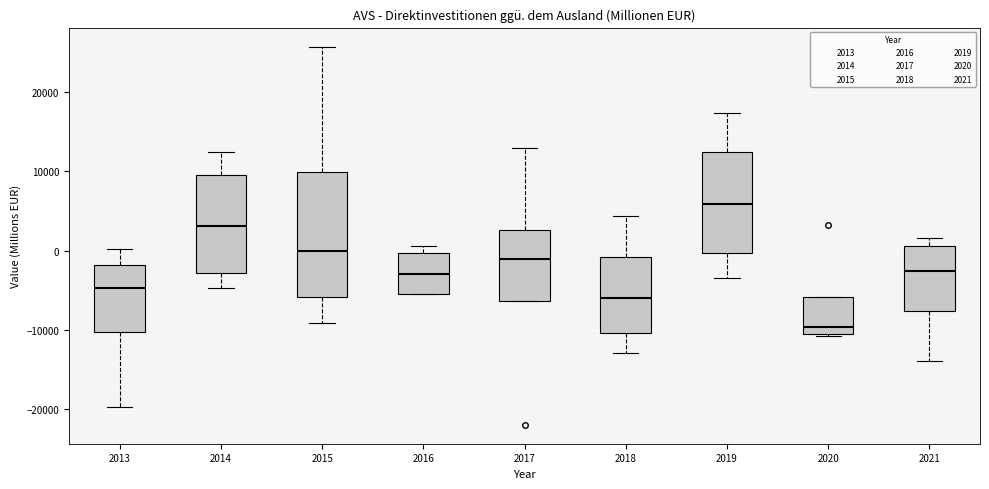

Which box is the tallest, from its lower edge to its upper edge?

2015